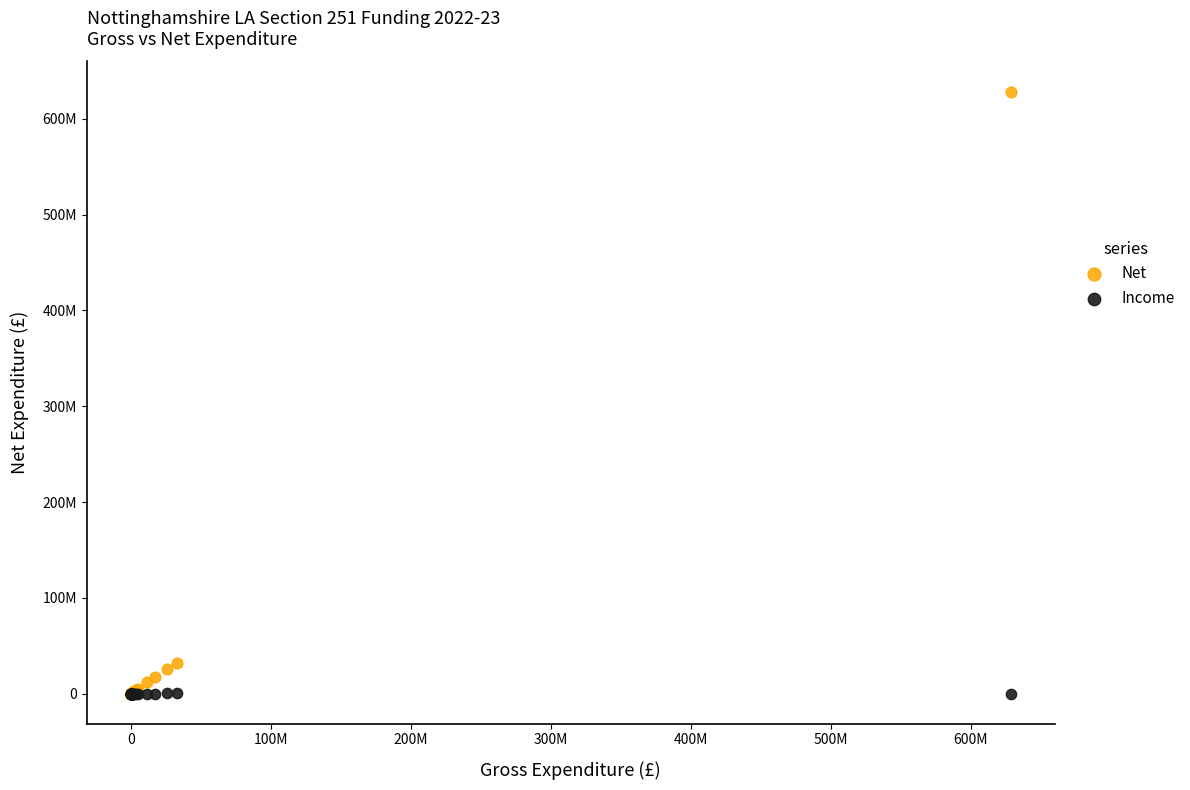

What are all the series names shown in the legend?

Net, Income